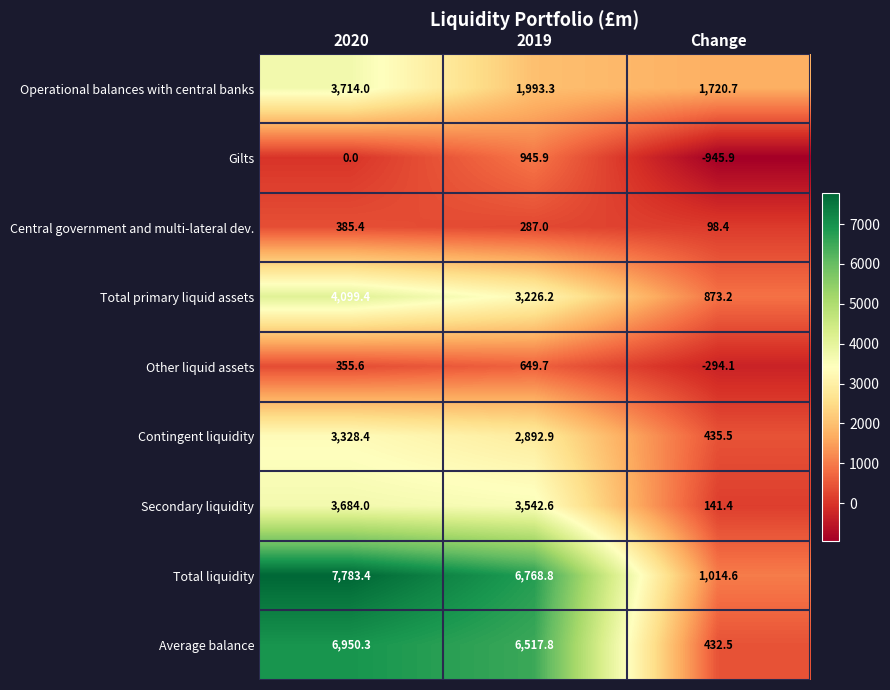

Which series changed the most between 2020 and 2019?

Operational balances with central banks